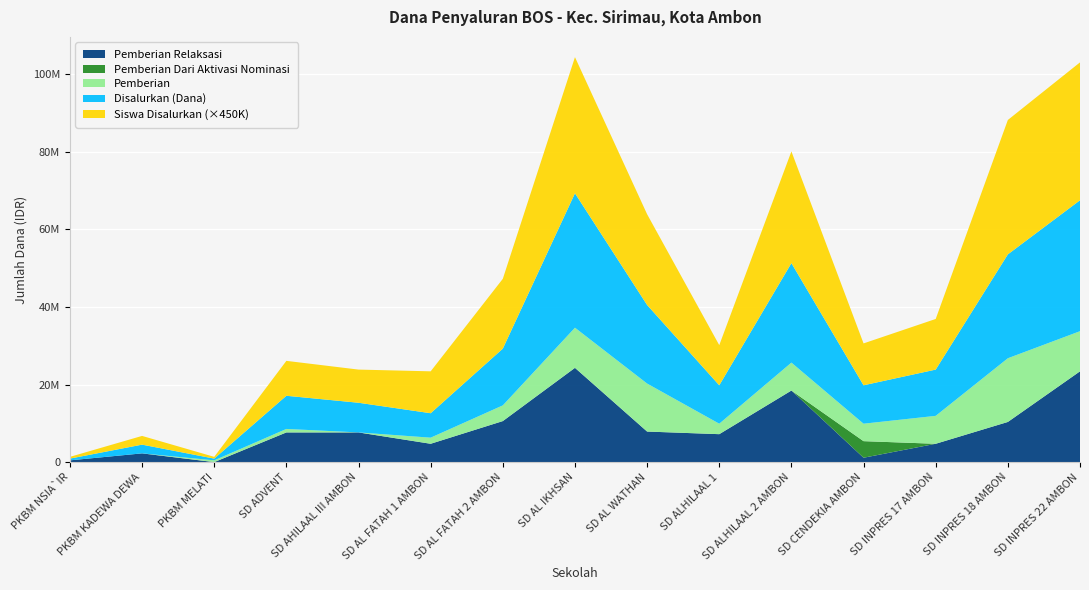

Reading left to right, what are all the values shown in this chart?

Pemberian Relaksasi: PKBM NSIA`IR=450000	PKBM KADEWA DEWA=2250000	PKBM MELATI=0	SD ADVENT=7650000	SD AHILAAL III AMBON=7650000	SD AL FATAH 1 AMBON=4725000	SD AL FATAH 2 AMBON=10575000	SD AL IKHSAN=24300000	SD AL WATHAN=7875000	SD ALHILAAL 1=7200000	SD ALHILAAL 2 AMBON=18450000	SD CENDEKIA AMBON=1125000	SD INPRES 17 AMBON=4725000	SD INPRES 18 AMBON=10350000	SD INPRES 22 AMBON=23400000
Pemberian Dari Aktivasi Nominasi: PKBM NSIA`IR=0	PKBM KADEWA DEWA=0	PKBM MELATI=0	SD ADVENT=0	SD AHILAAL III AMBON=0	SD AL FATAH 1 AMBON=0	SD AL FATAH 2 AMBON=0	SD AL IKHSAN=0	SD AL WATHAN=0	SD ALHILAAL 1=0	SD ALHILAAL 2 AMBON=0	SD CENDEKIA AMBON=4275000	SD INPRES 17 AMBON=0	SD INPRES 18 AMBON=0	SD INPRES 22 AMBON=0
Pemberian: PKBM NSIA`IR=0	PKBM KADEWA DEWA=0	PKBM MELATI=450000	SD ADVENT=900000	SD AHILAAL III AMBON=0	SD AL FATAH 1 AMBON=1575000	SD AL FATAH 2 AMBON=4050000	SD AL IKHSAN=10350000	SD AL WATHAN=12375000	SD ALHILAAL 1=2700000	SD ALHILAAL 2 AMBON=7200000	SD CENDEKIA AMBON=4500000	SD INPRES 17 AMBON=7200000	SD INPRES 18 AMBON=16425000	SD INPRES 22 AMBON=10350000
Disalurkan (Dana): PKBM NSIA`IR=450000	PKBM KADEWA DEWA=2250000	PKBM MELATI=450000	SD ADVENT=8550000	SD AHILAAL III AMBON=7650000	SD AL FATAH 1 AMBON=6300000	SD AL FATAH 2 AMBON=14625000	SD AL IKHSAN=34650000	SD AL WATHAN=20250000	SD ALHILAAL 1=9900000	SD ALHILAAL 2 AMBON=25650000	SD CENDEKIA AMBON=9900000	SD INPRES 17 AMBON=11925000	SD INPRES 18 AMBON=26775000	SD INPRES 22 AMBON=33750000
Siswa Disalurkan: PKBM NSIA`IR=1	PKBM KADEWA DEWA=5	PKBM MELATI=1	SD ADVENT=20	SD AHILAAL III AMBON=19	SD AL FATAH 1 AMBON=24	SD AL FATAH 2 AMBON=40	SD AL IKHSAN=78	SD AL WATHAN=52	SD ALHILAAL 1=23	SD ALHILAAL 2 AMBON=64	SD CENDEKIA AMBON=24	SD INPRES 17 AMBON=29	SD INPRES 18 AMBON=77	SD INPRES 22 AMBON=79